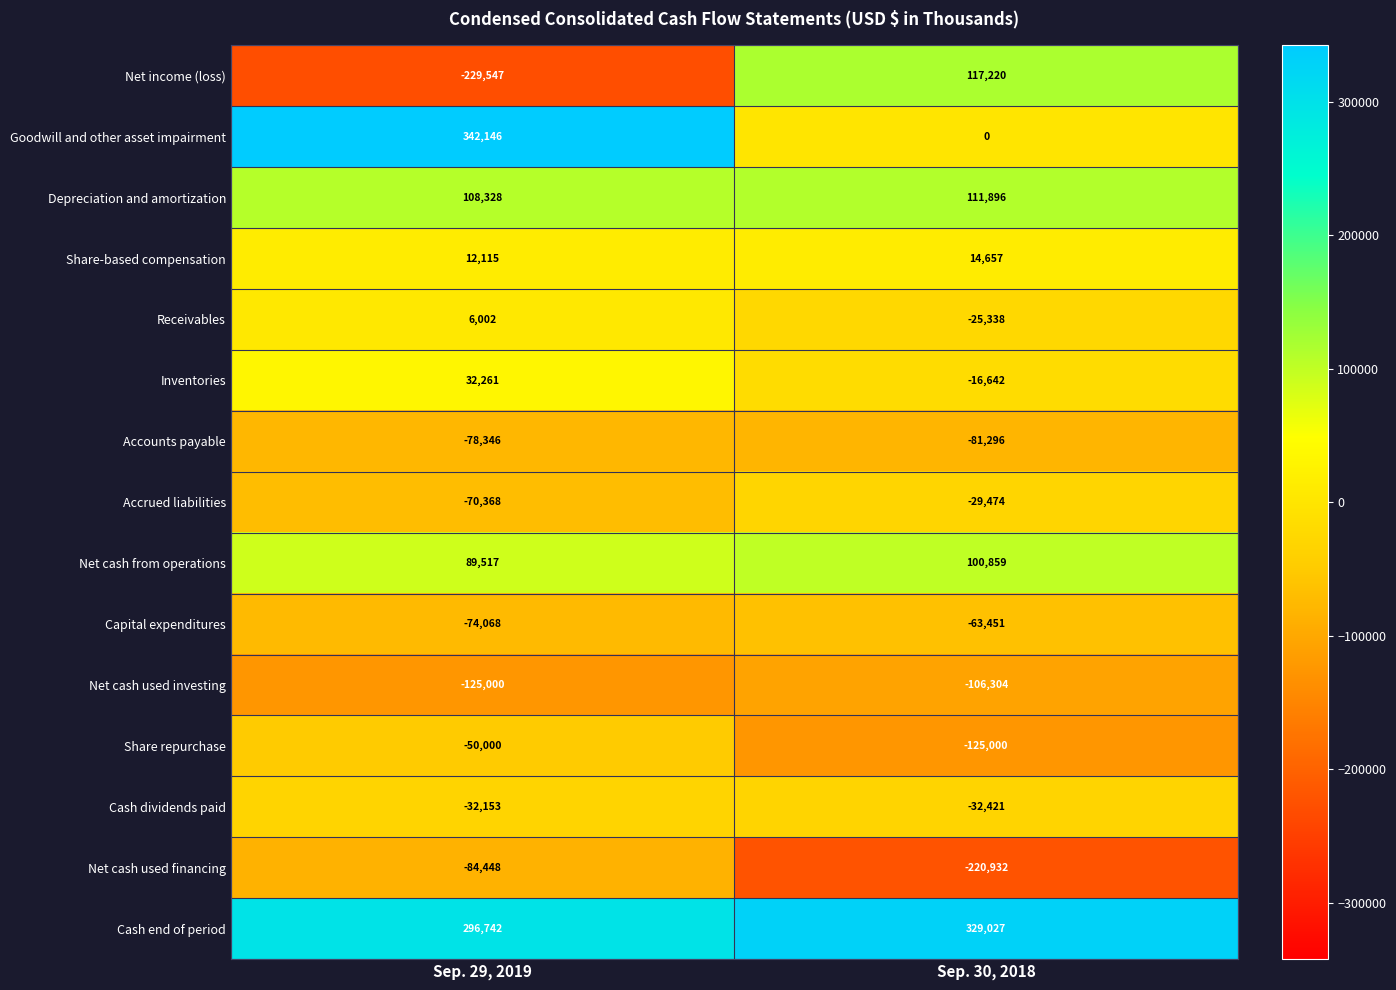

What is the sum of all Share repurchase values?

-175000